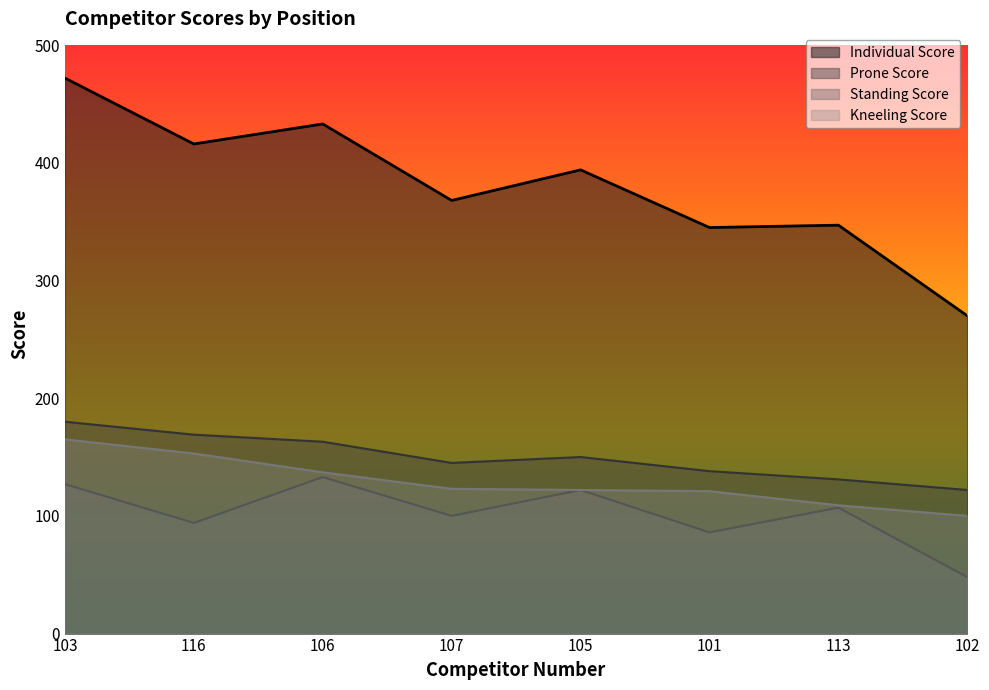

What is the value of the Kneeling Score point at the 2nd from the left?

153